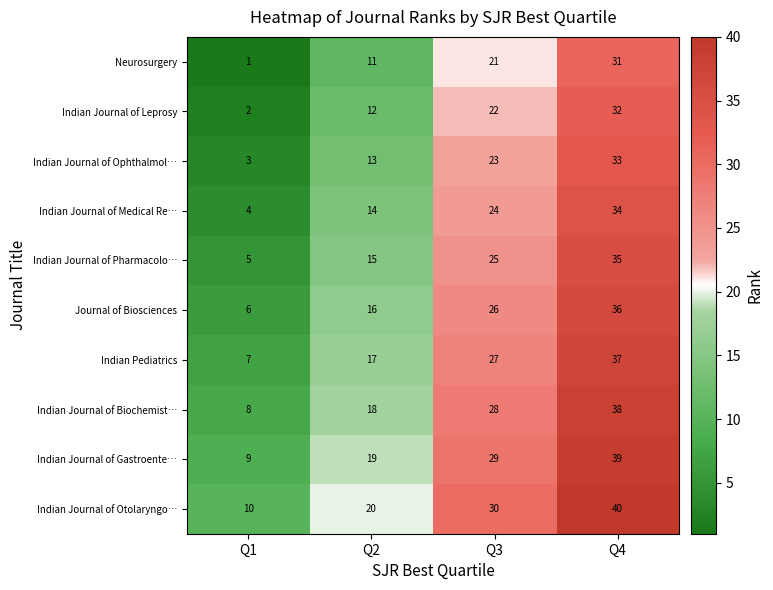

What is the difference between the highest and lowest values at Q4?

9